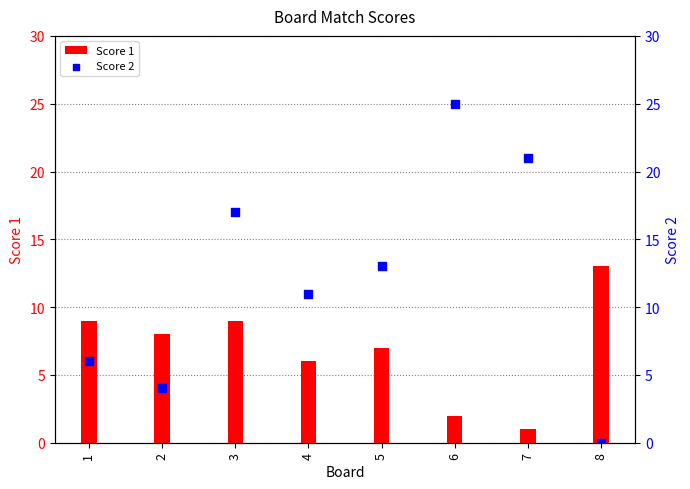

What is the total value across all series at 8?

13